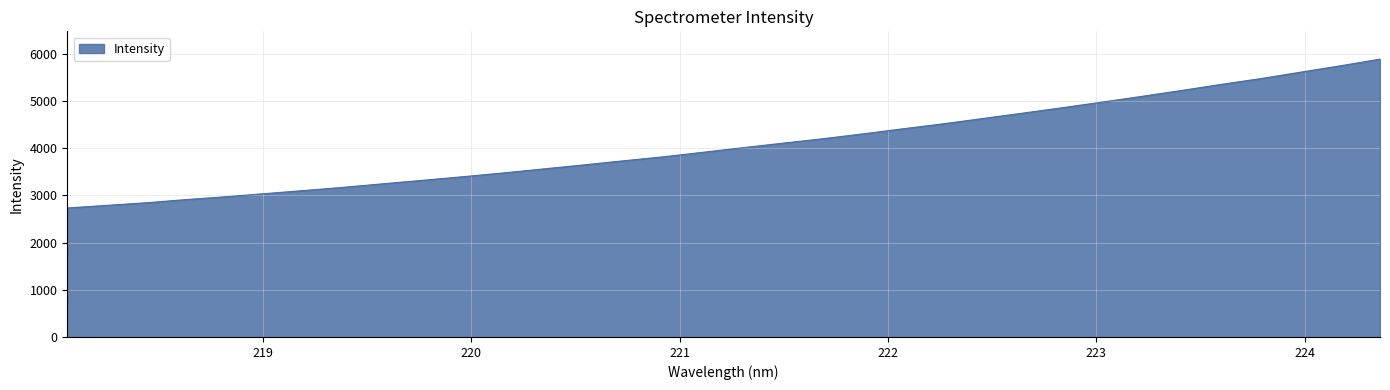

What is the smallest value displayed?

2731.9